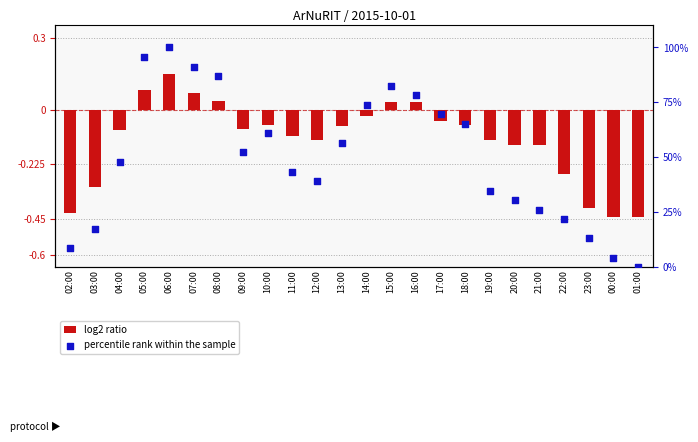

At how many categories does at least one series exceed 94?

2